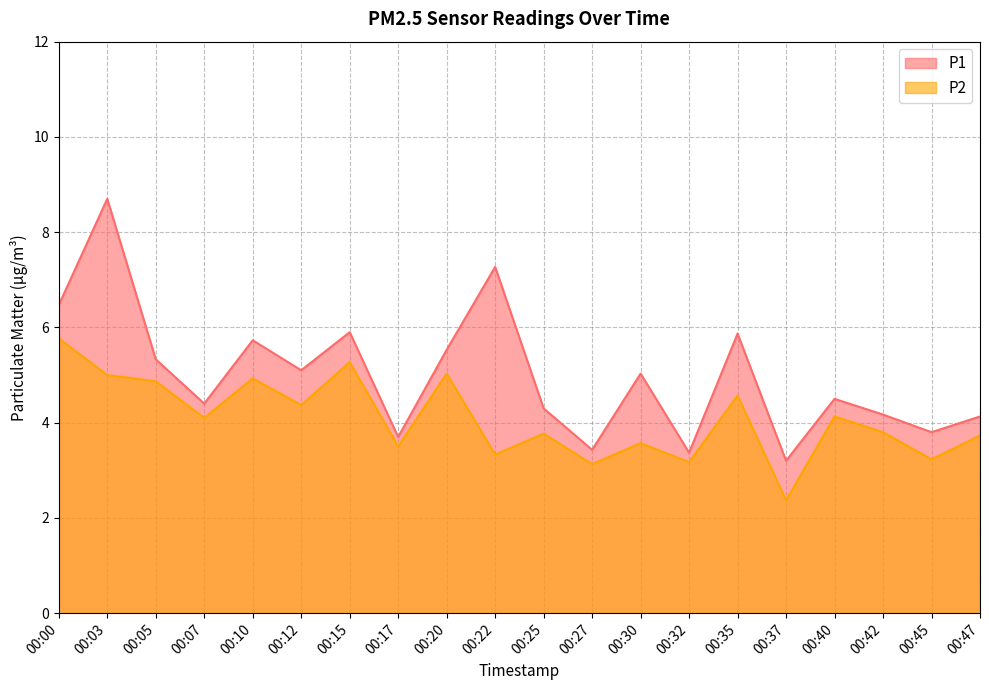

What is the average value of the P1 series?

5.0